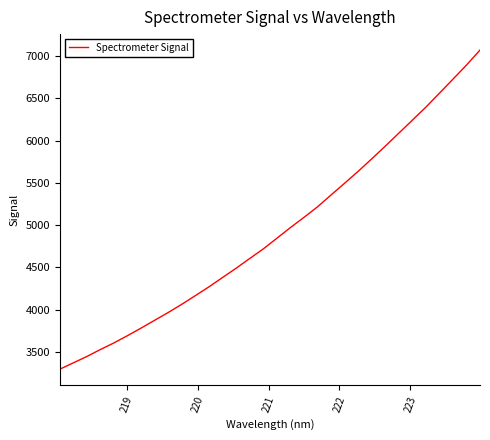

True or false: there are more than 0 points higher than both neighbors.

False